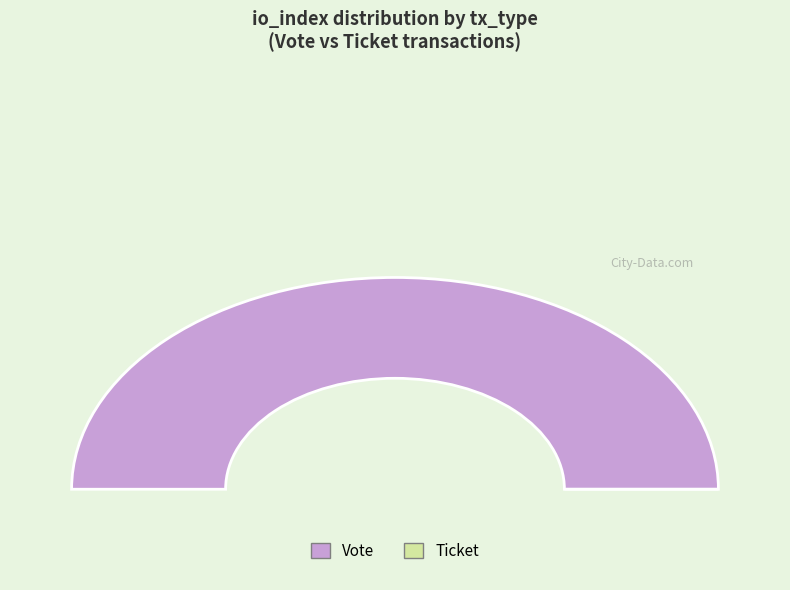

How much of the chart is everything except Ticket?

100.0%